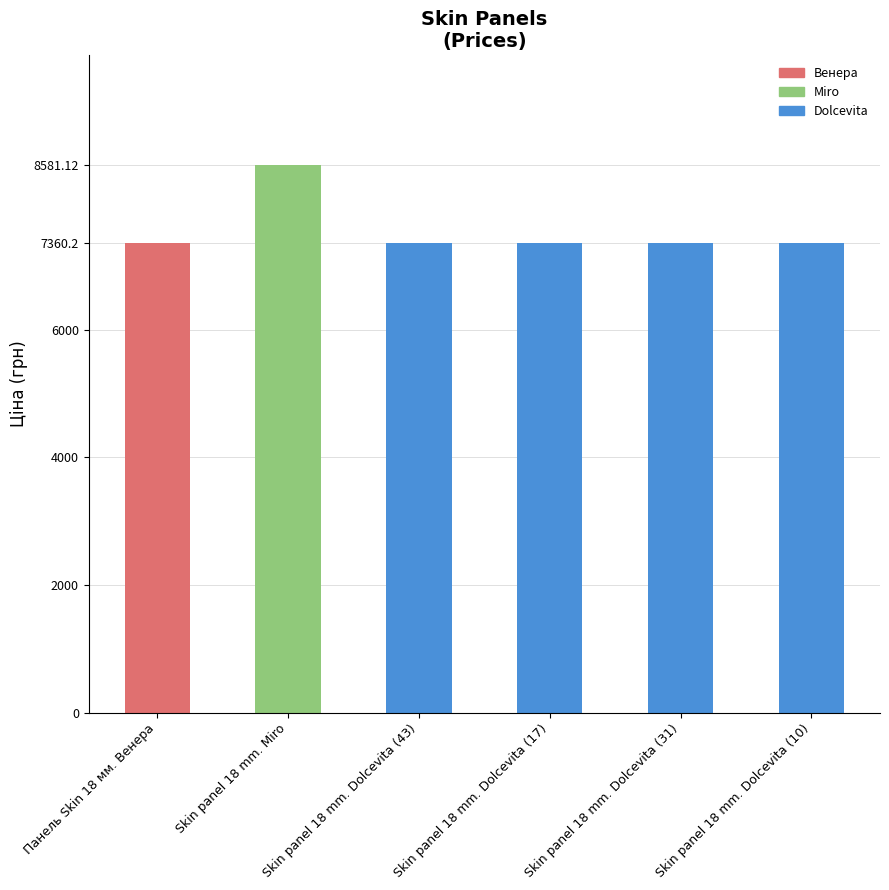

What is the label of the 3rd bar from the right?

Skin panel 18 mm. Dolcevita (17)